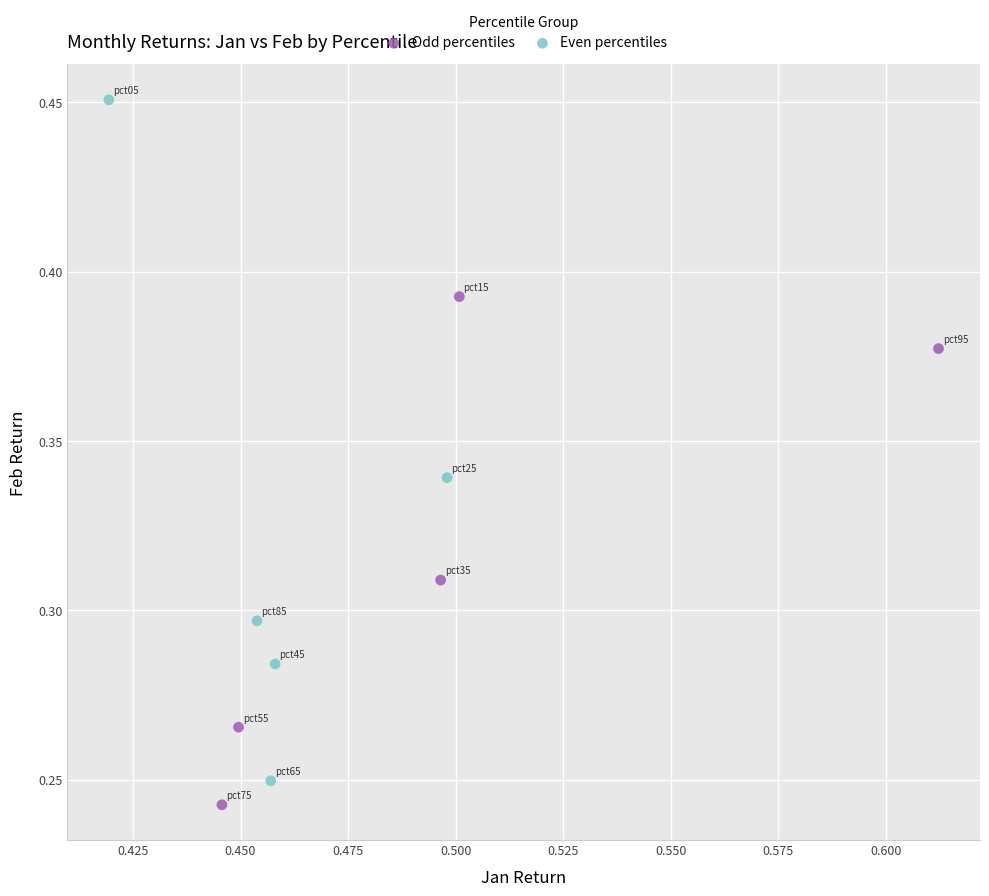

Which series has the largest Y range (max minus min)?

Even percentiles